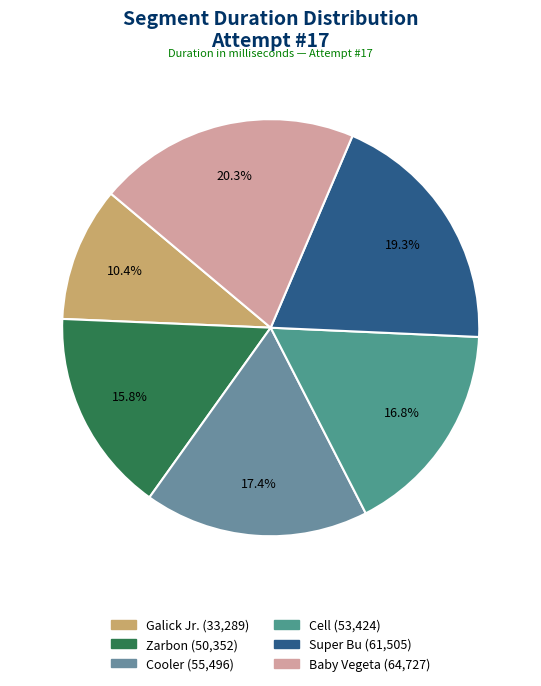

How many slices are in this pie chart?

6